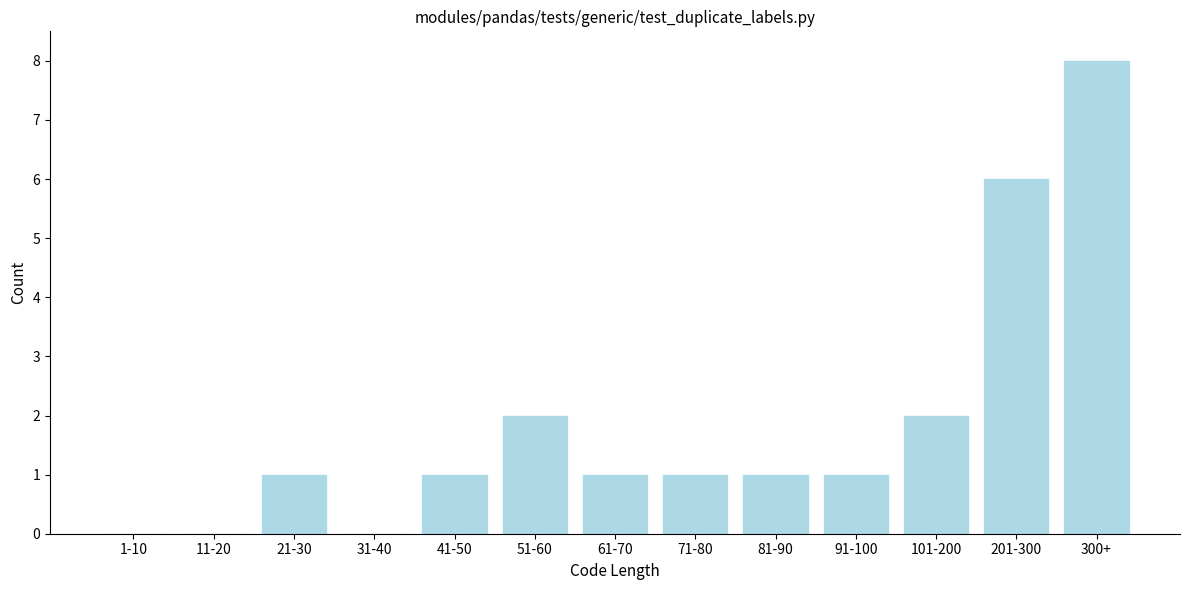

Reading left to right, extract all data points from this chart.

1-10=0	11-20=0	21-30=1	31-40=0	41-50=1	51-60=2	61-70=1	71-80=1	81-90=1	91-100=1	101-200=2	201-300=6	300+=8